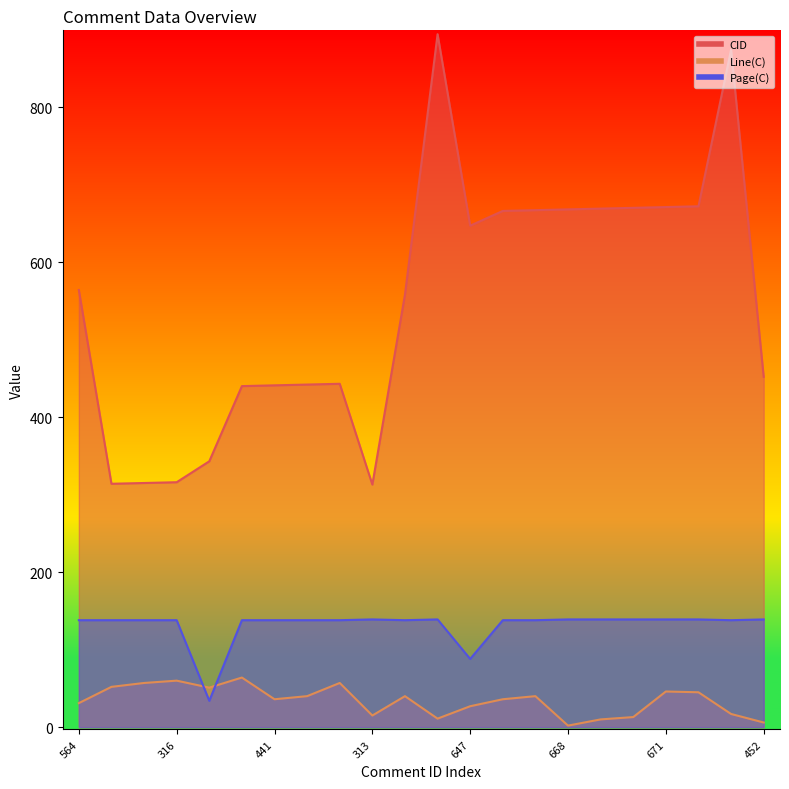

What is the difference between the maximum and minimum values in the Page(C) series?

105